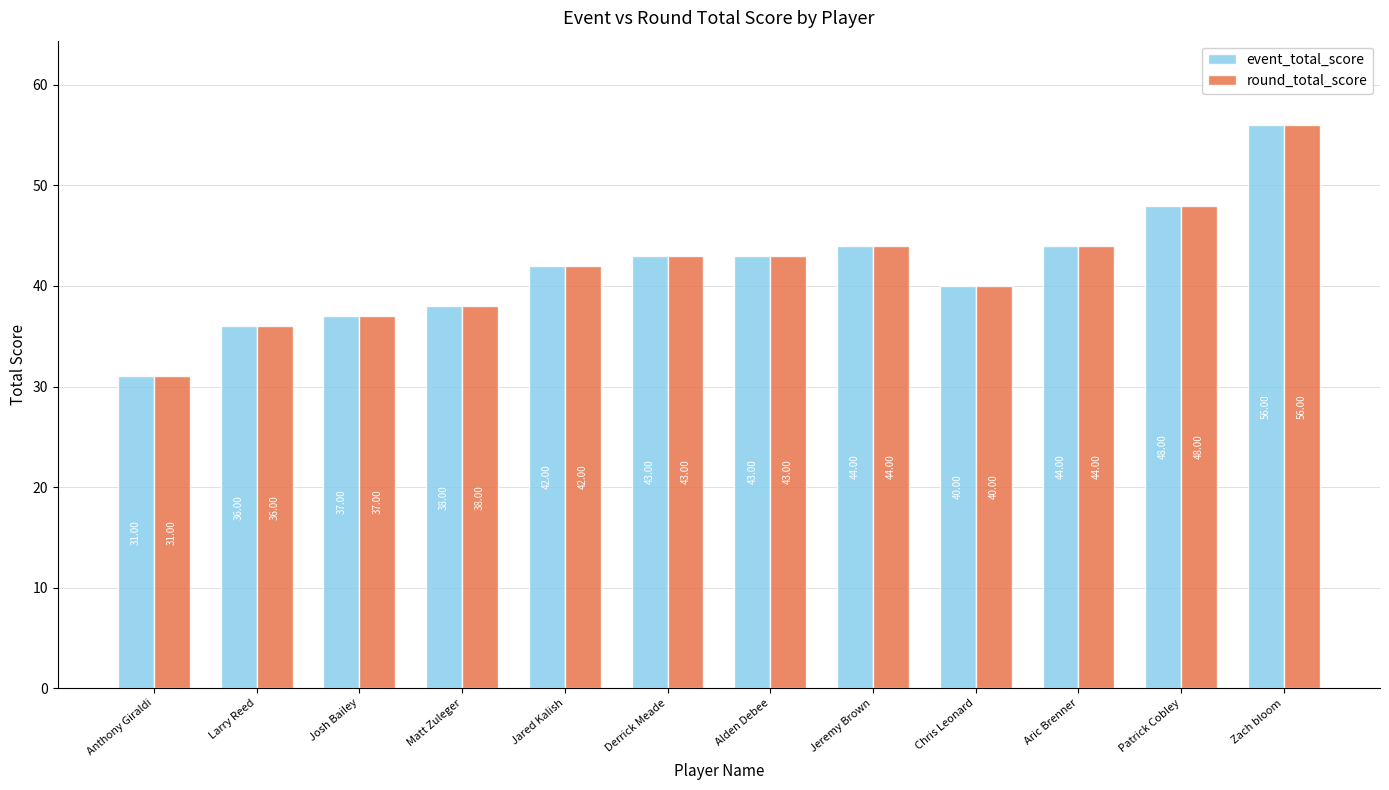

Is the value of round_total_score at Larry Reed greater than the value of event_total_score at Aric Brenner?

No